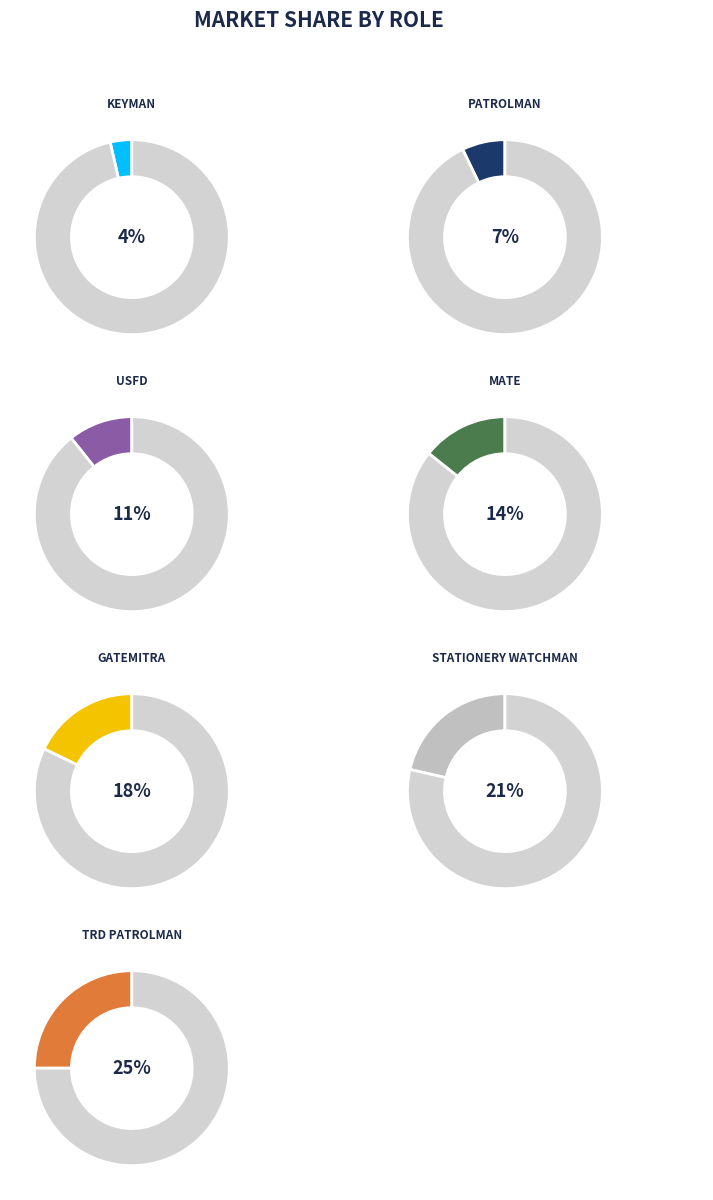

What percentage is NOT represented by TRD PATROLMAN?

75.0%